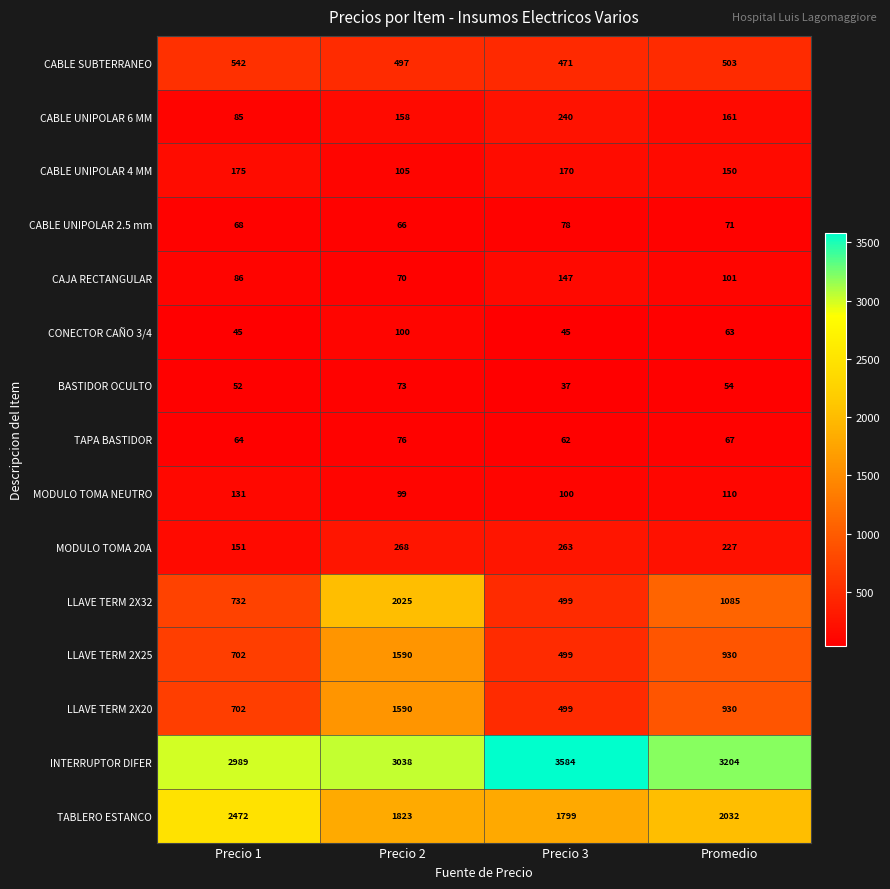

At which label does LLAVE TERM 2X32 reach its minimum?

Precio 3